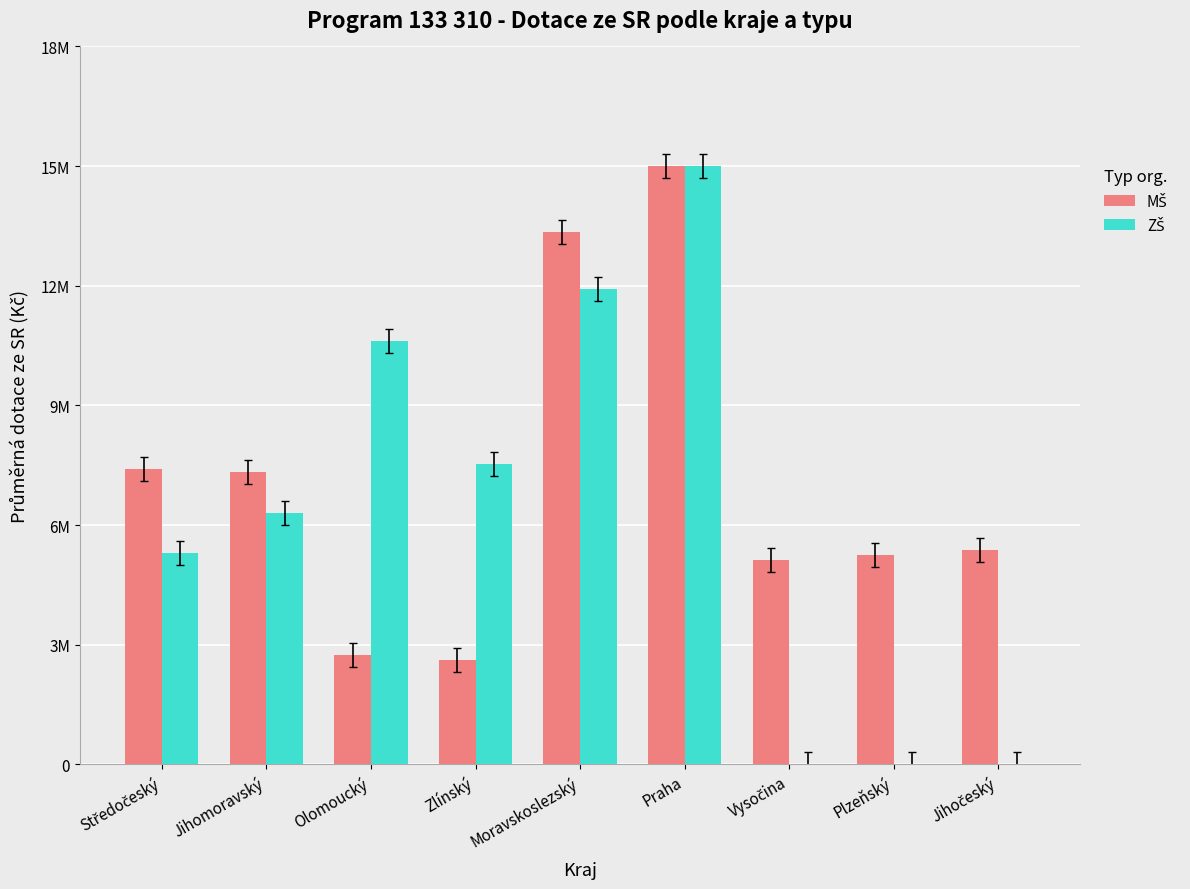

List the series in order of their peak value, lowest first.

MŠ, ZŠ